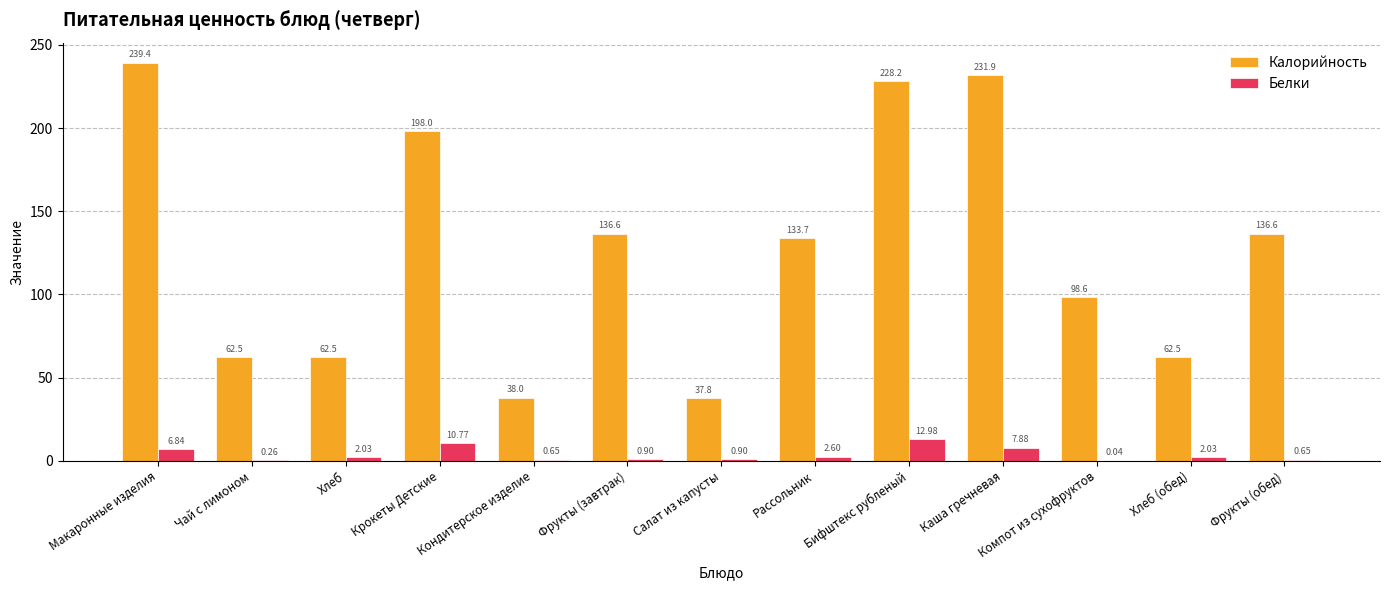

What is the total value across all series at Фрукты (завтрак)?

137.5